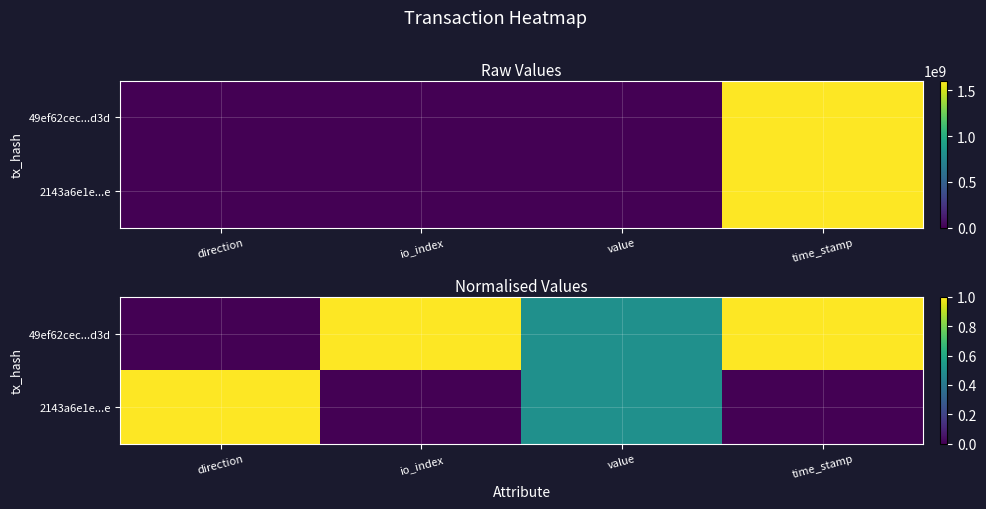

What is the sum of all 49ef62cec...d3d values?

2.5